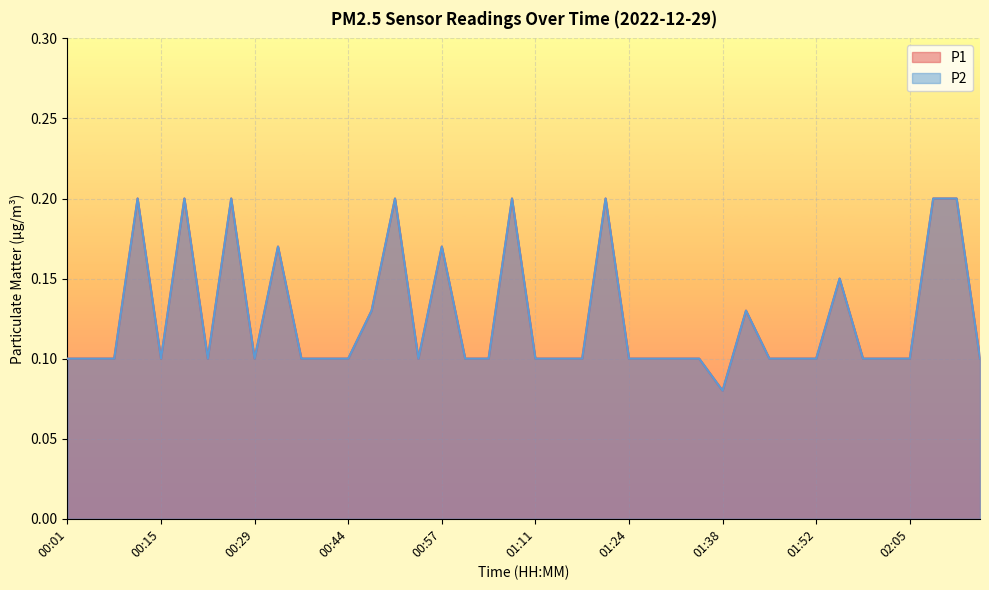

List the series in order of their peak value, highest first.

P1, P2